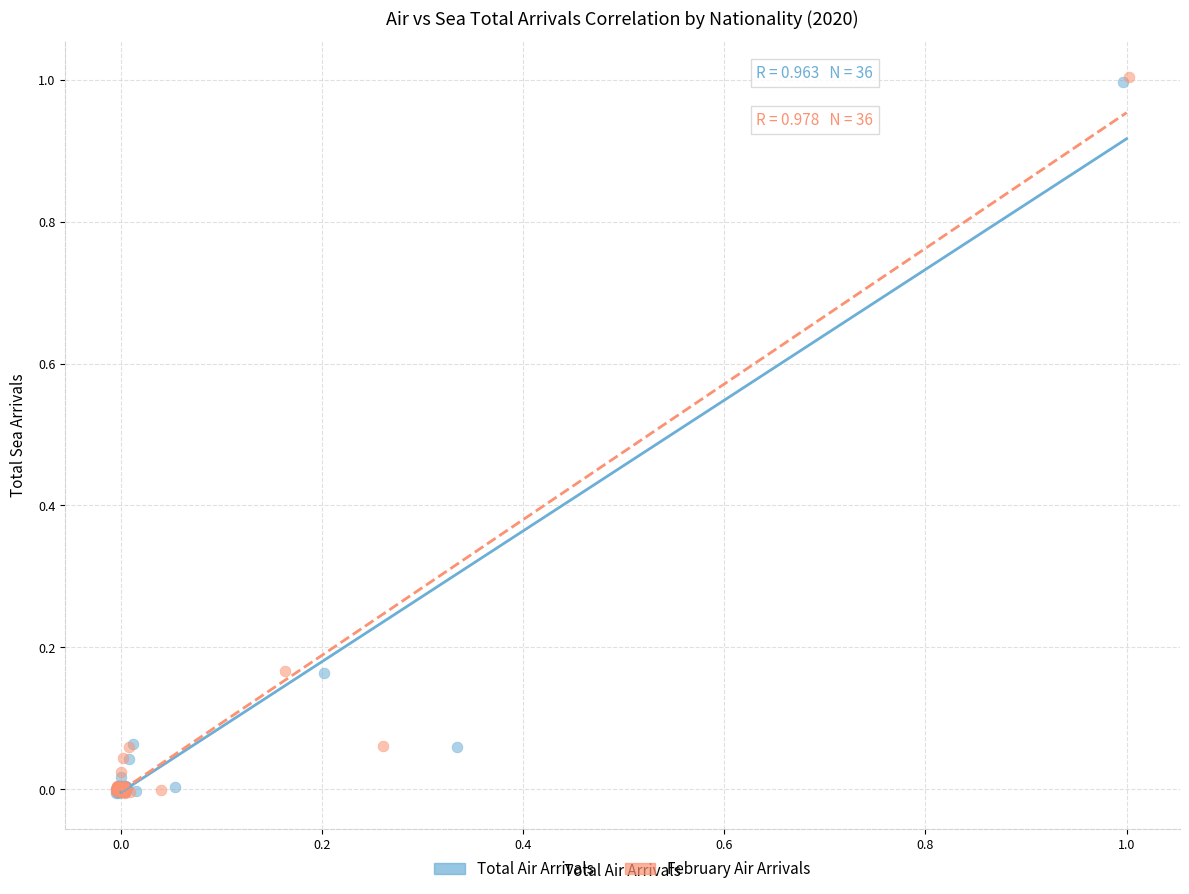

What are all the series names shown in the legend?

Total Air Arrivals, February Air Arrivals